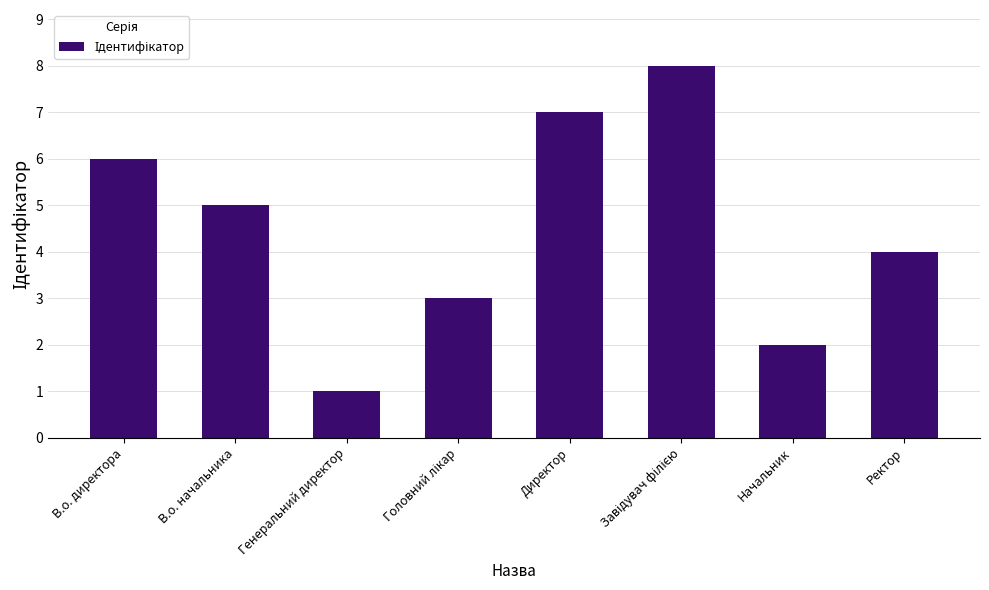

Count the values in the range 3 to 7.

5